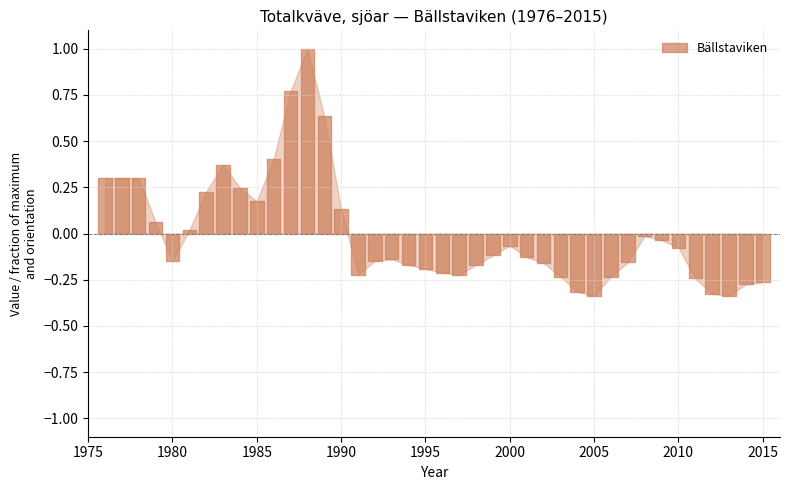

Which label corresponds to the smallest value in the chart?

2005